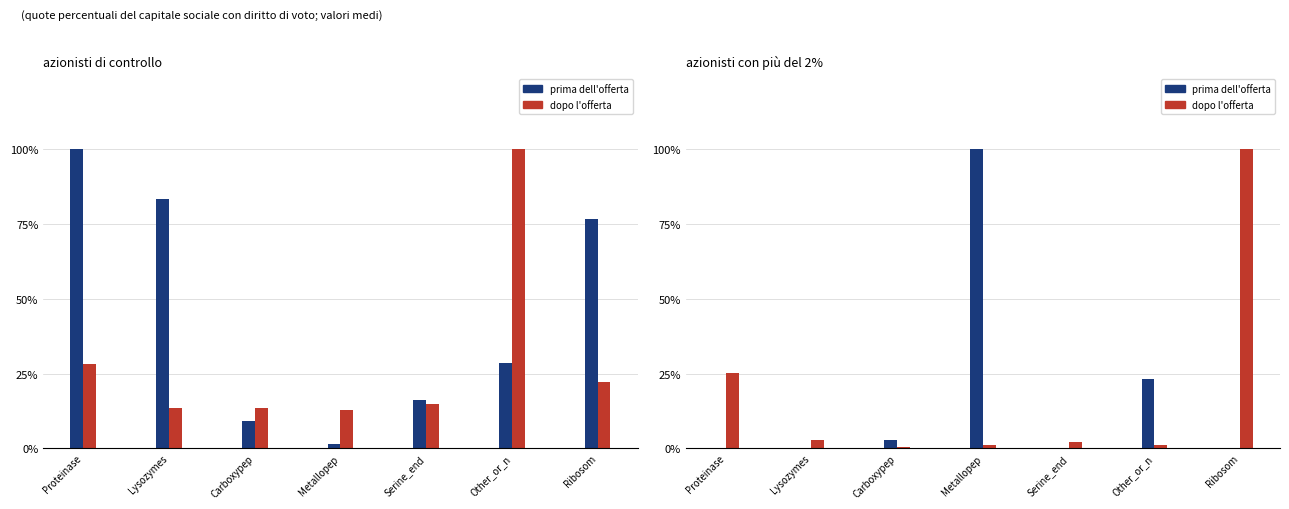

What position from the left is Metallopep?

4